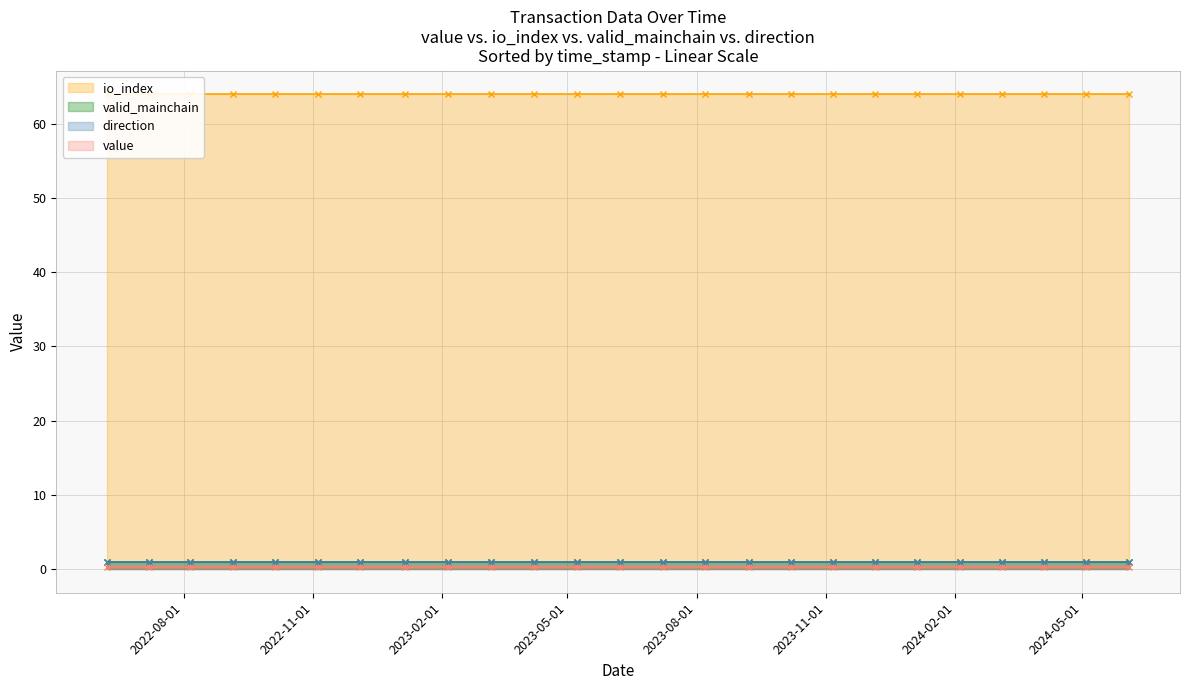

Which series has the widest spread of values?

io_index